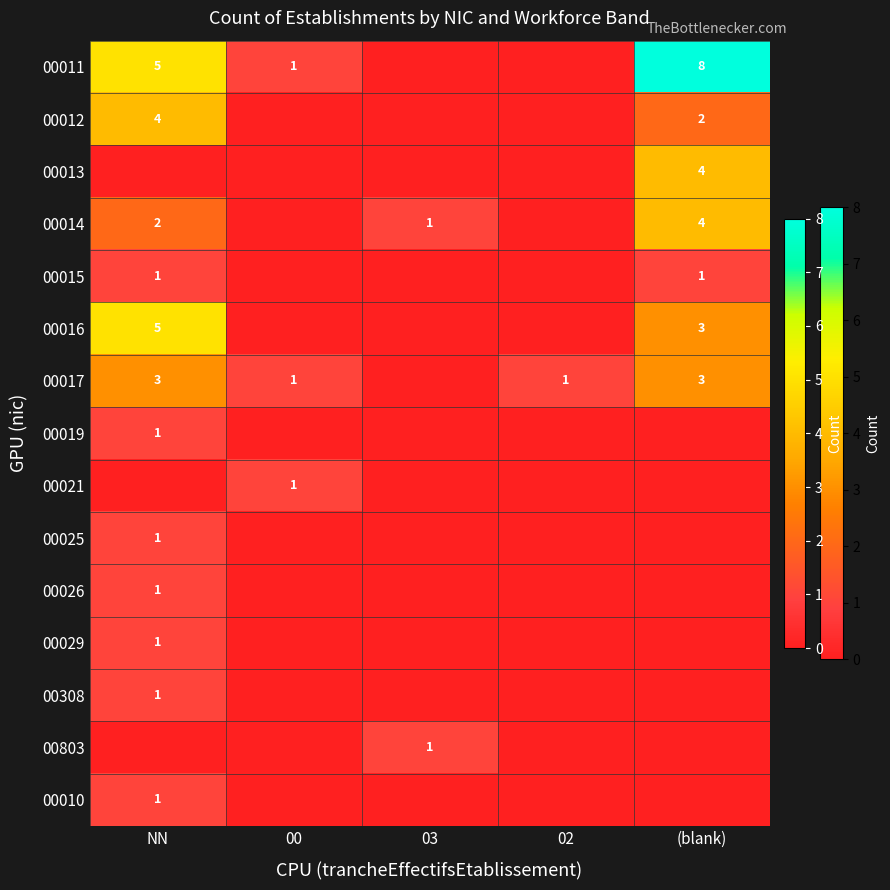

True or false: 00012 has a value of 3 at (blank).

False